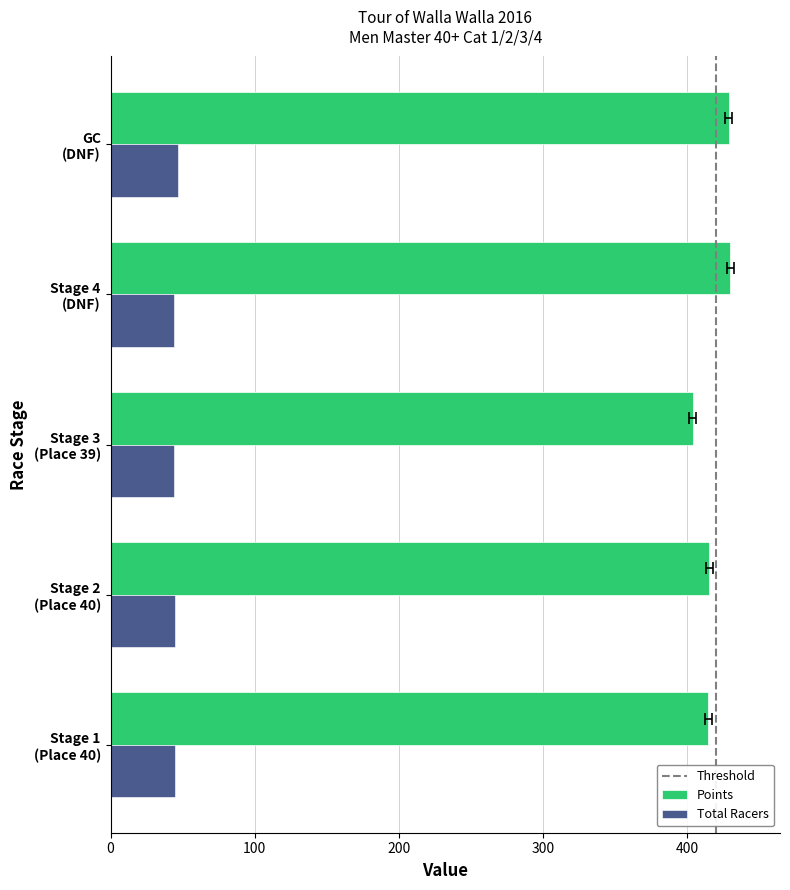

At which category is the sum across all series the highest?

GC
(DNF)